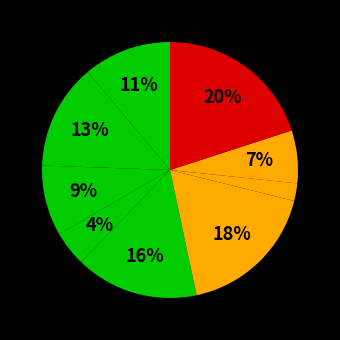

How many segments does this pie chart have?

9